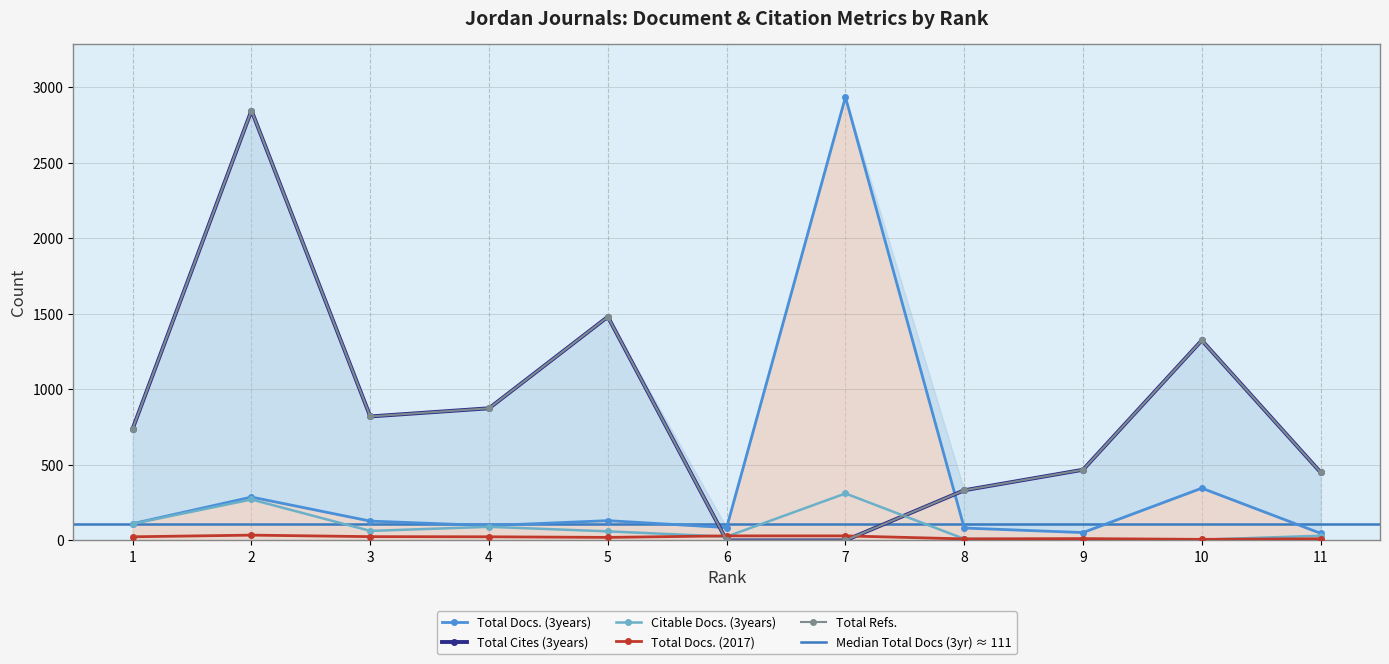

True or false: Total Refs. has a value of 451 at 11.

True